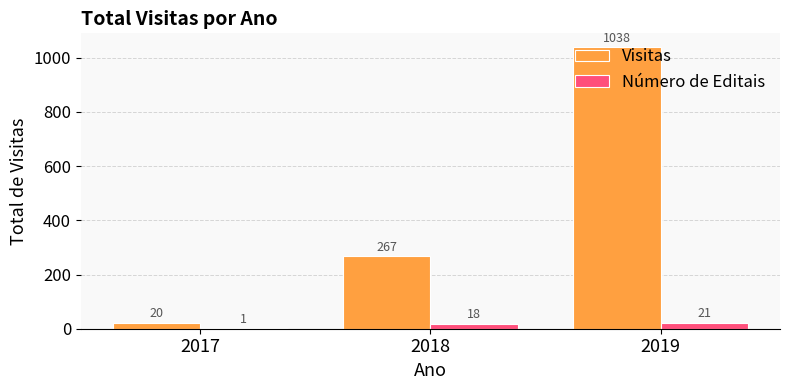

Count the Visitas values in the range 20 to 1038.

3